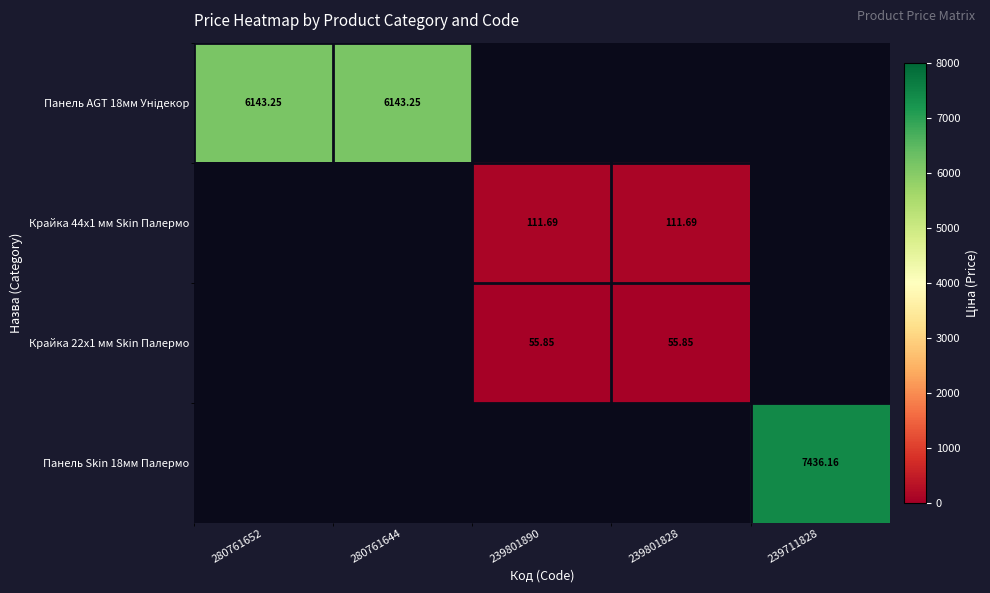

At which category does the chart reach its minimum across all series?

239801890